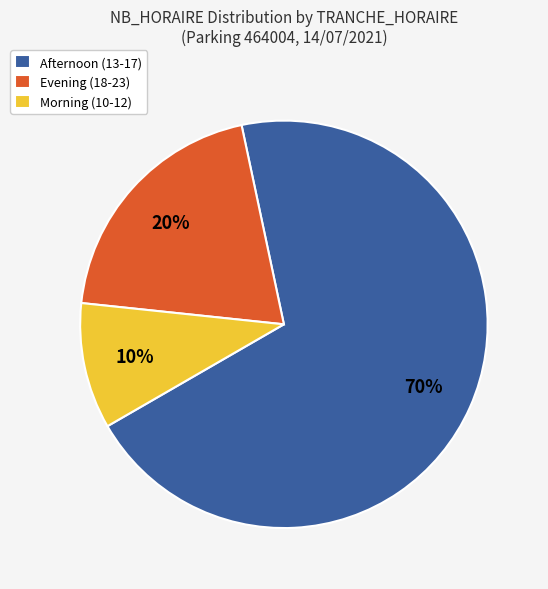

Combined, do Afternoon (13-17) and Evening (18-23) account for over 50%?

Yes